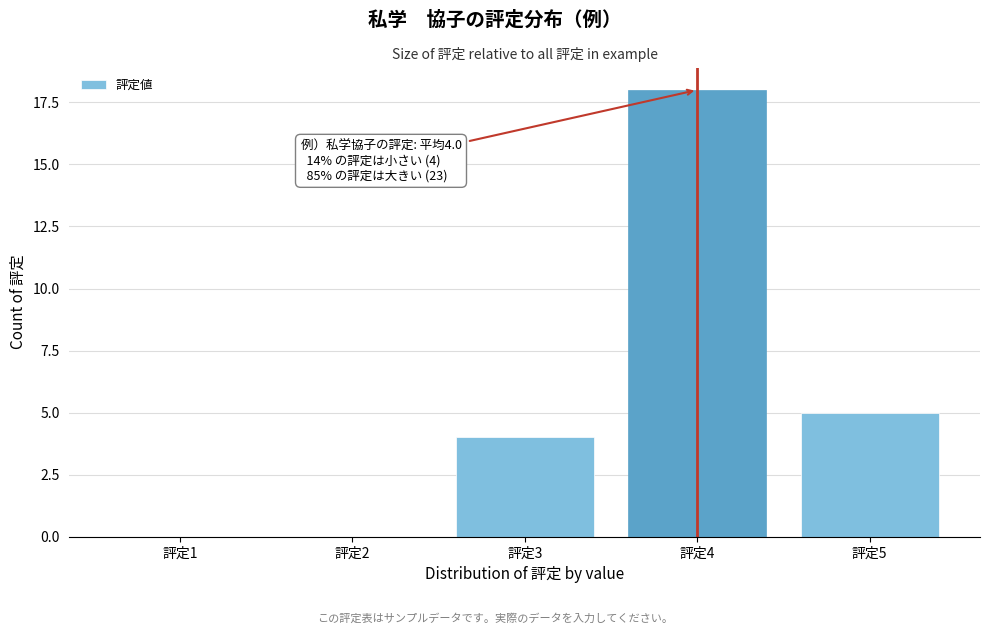

Reading right to left, extract all data points from this chart.

評定5=5	評定4=18	評定3=4	評定2=0	評定1=0